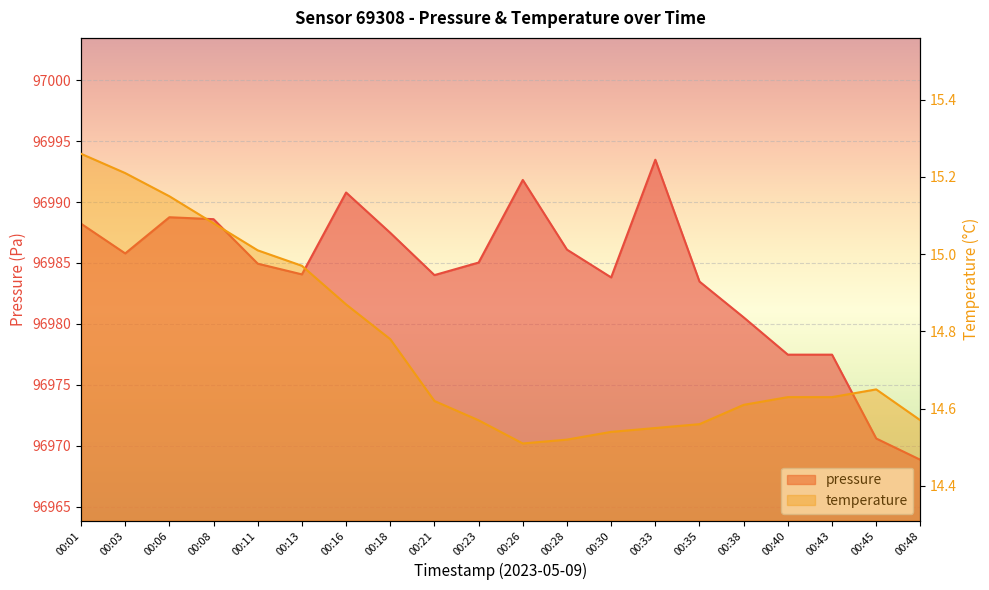

What is the total value across all series at 00:40?

96992.1